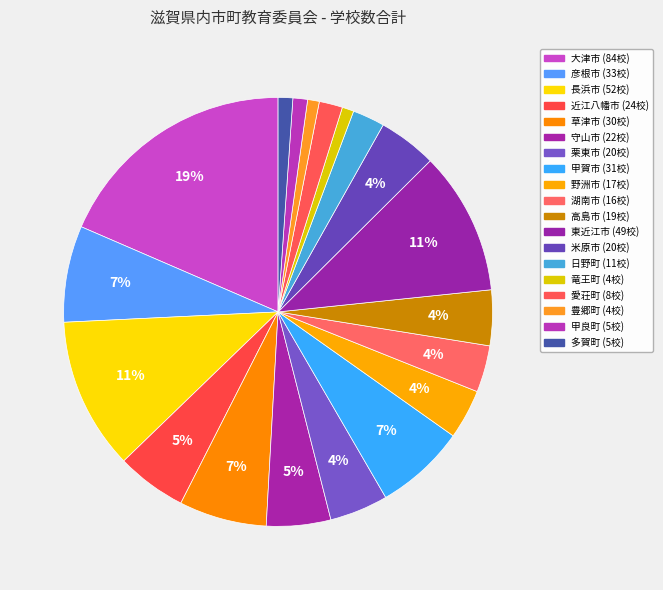

Which category has the smallest portion of the pie?

竜王町